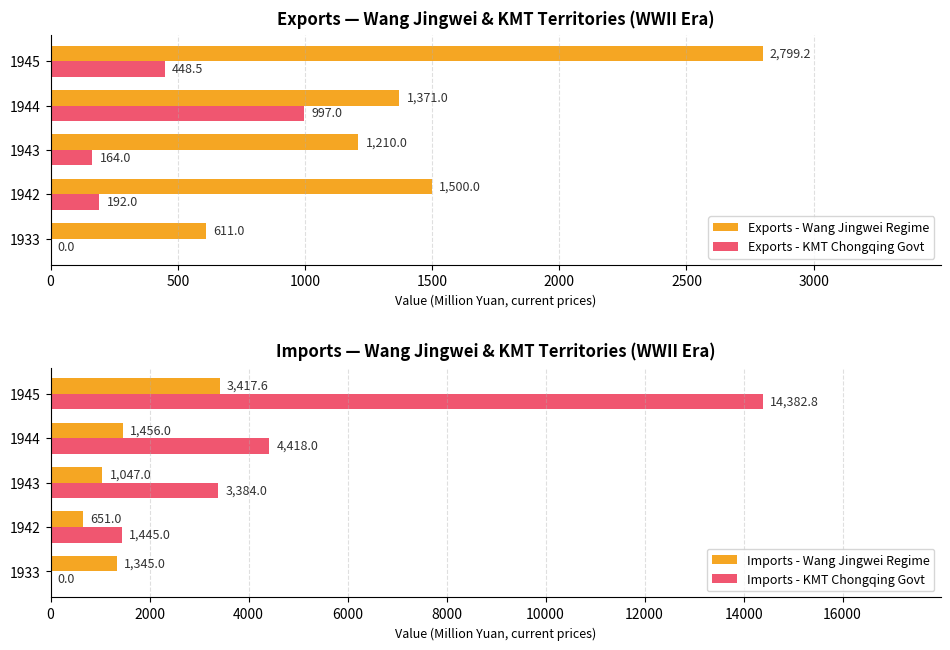

What is the sum of all Imports - KMT Chongqing Govt values?

23629.8